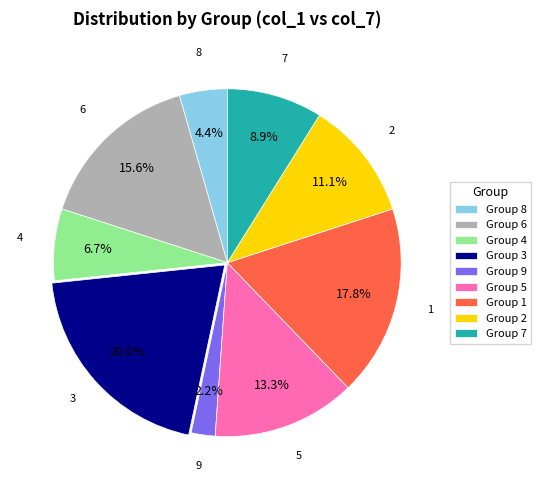

What is the ratio of the value at Group 7 to the value at Group 6?

0.6